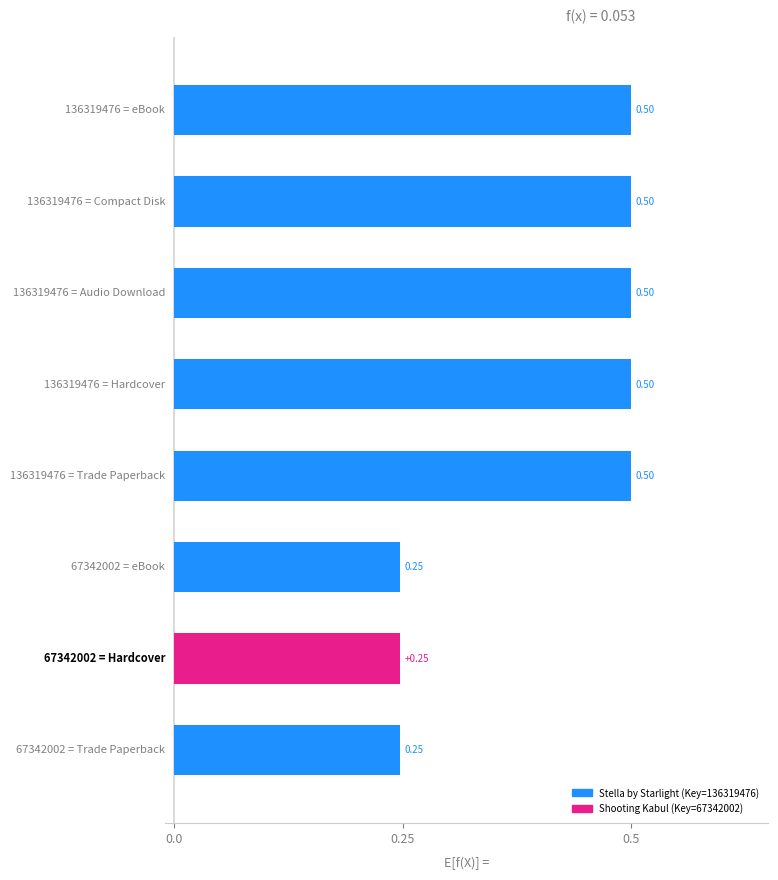

What is the sum of all values?

3.2